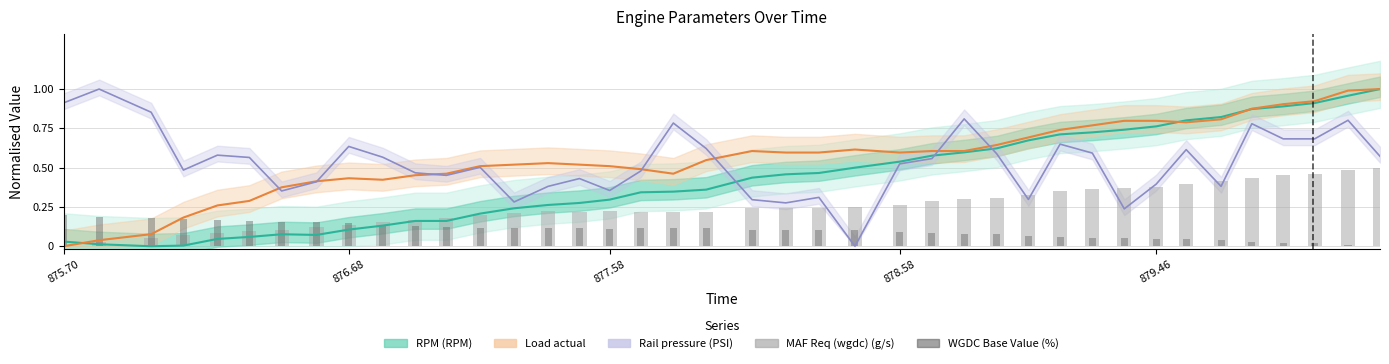

How many values in MAF Req (wgdc) (g/s) are above zero?

39